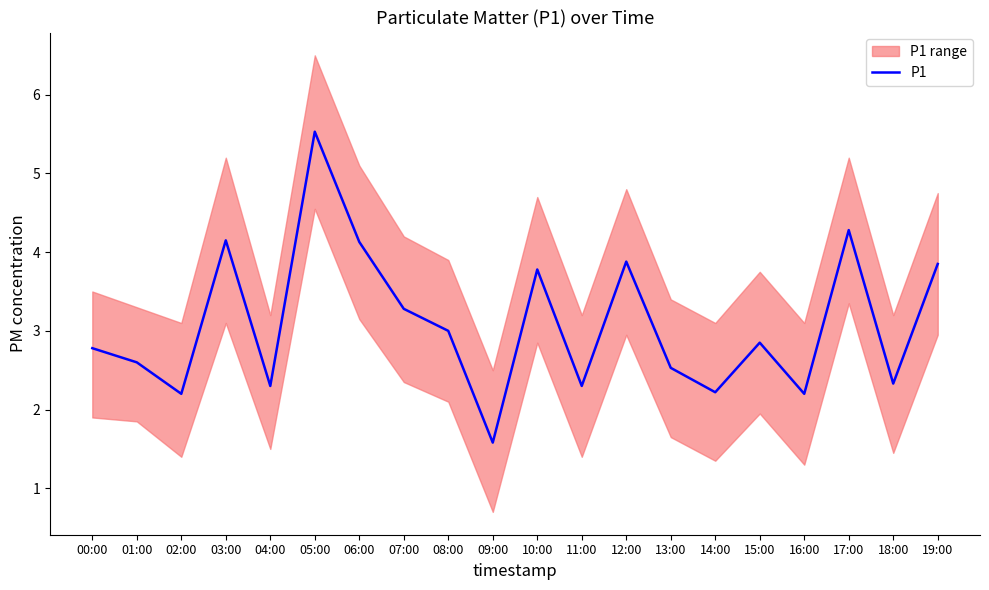

Which has a higher value, 19:00 or 06:00?

06:00